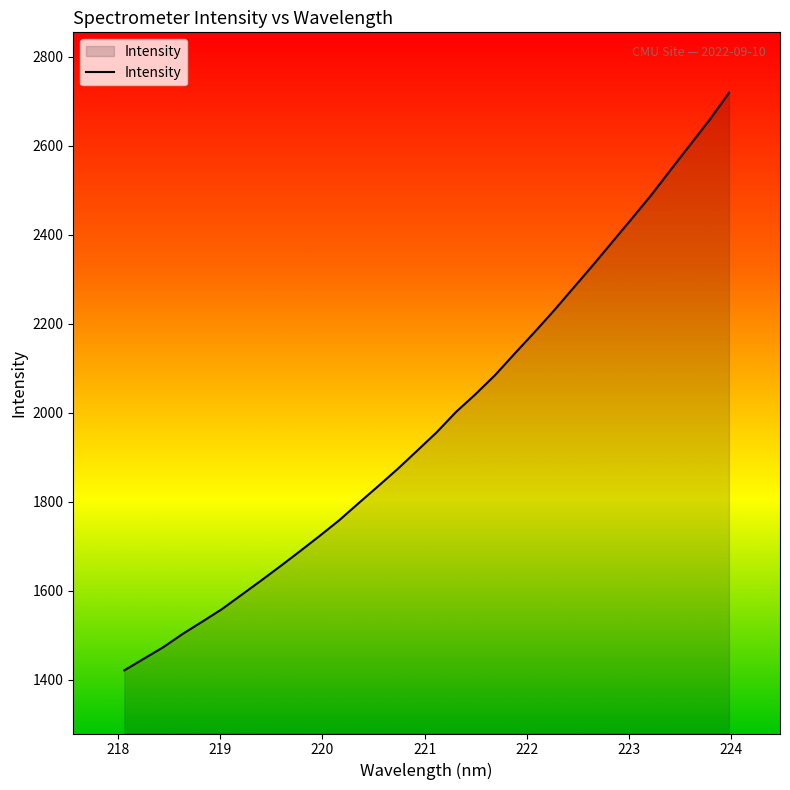

What is the difference between the maximum and minimum values?

1298.1